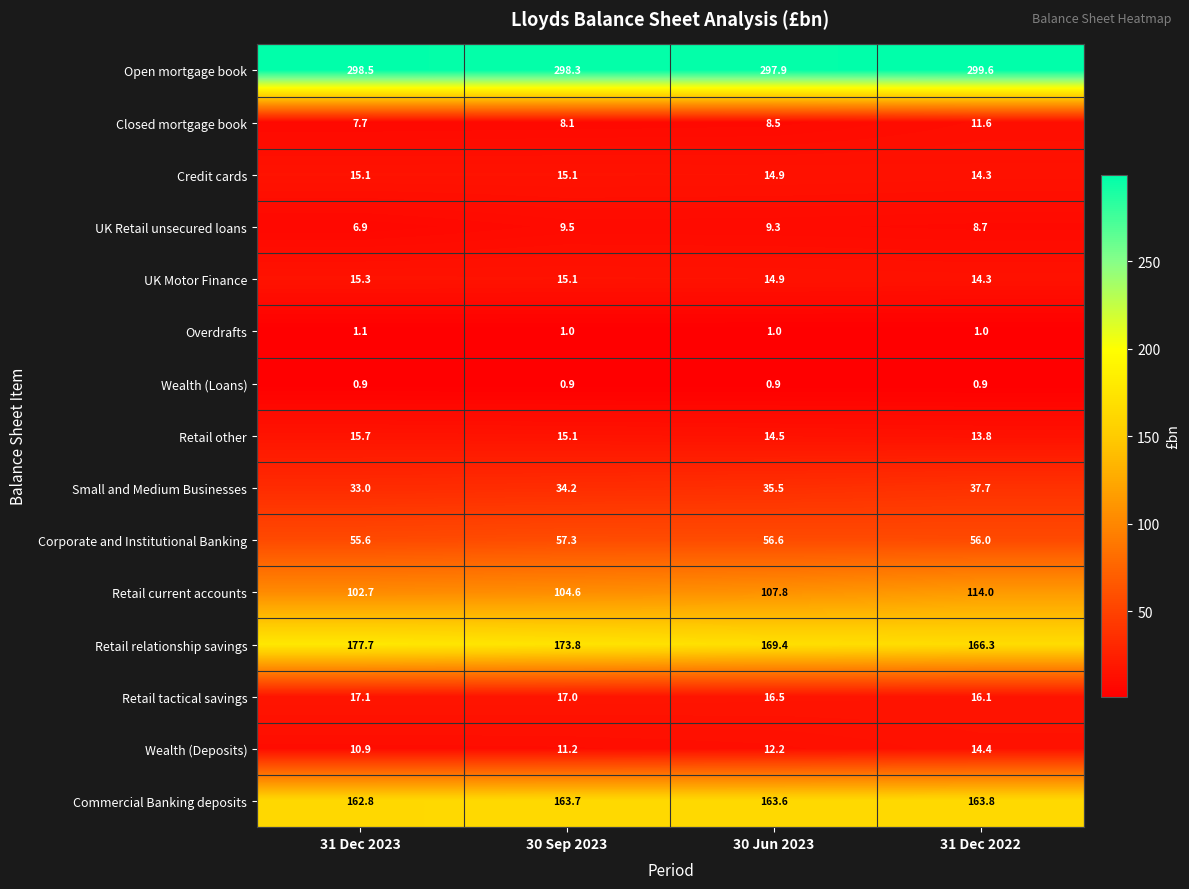

The Retail current accounts series shows 114.0 at 31 Dec 2022. True or false?

True